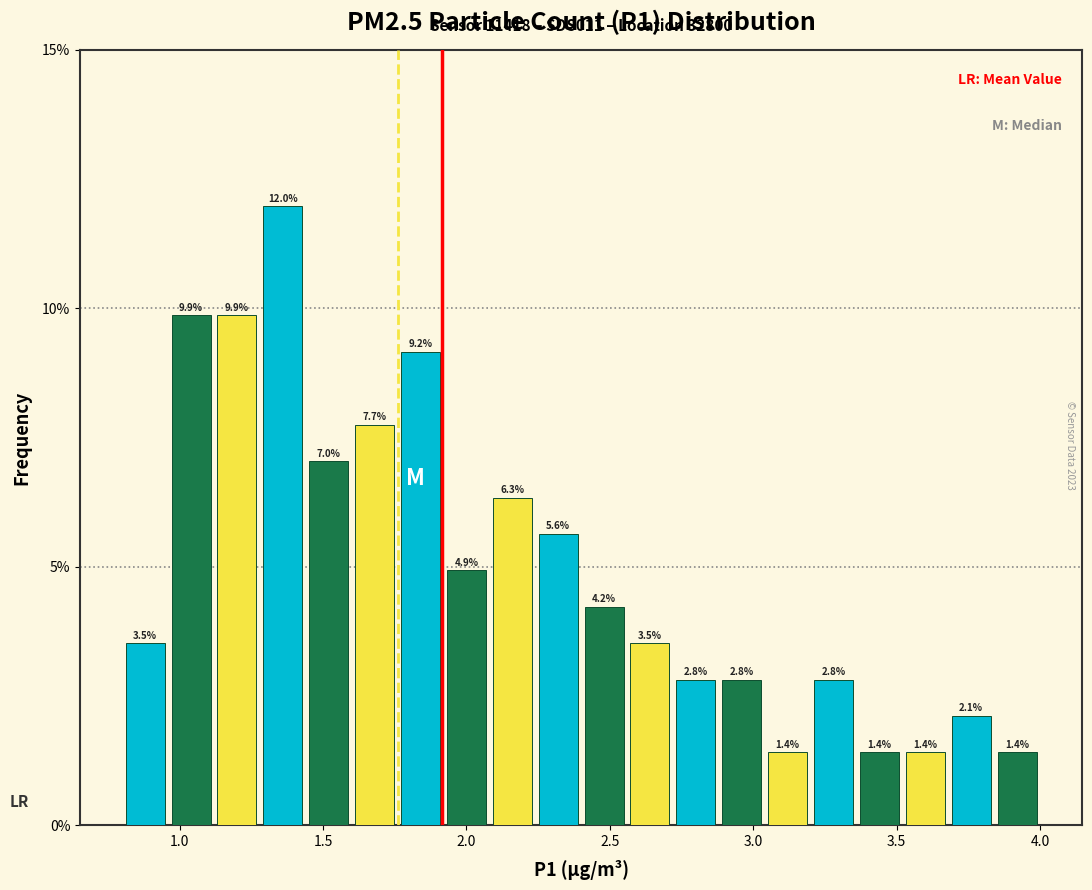

Read against the x-axis, roughly where is the centre of the tallest bar?

1.35